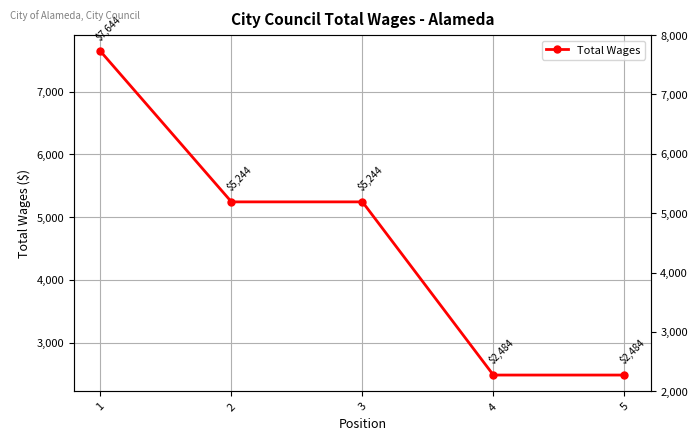

Count the values in the range 2484 to 5244.

4